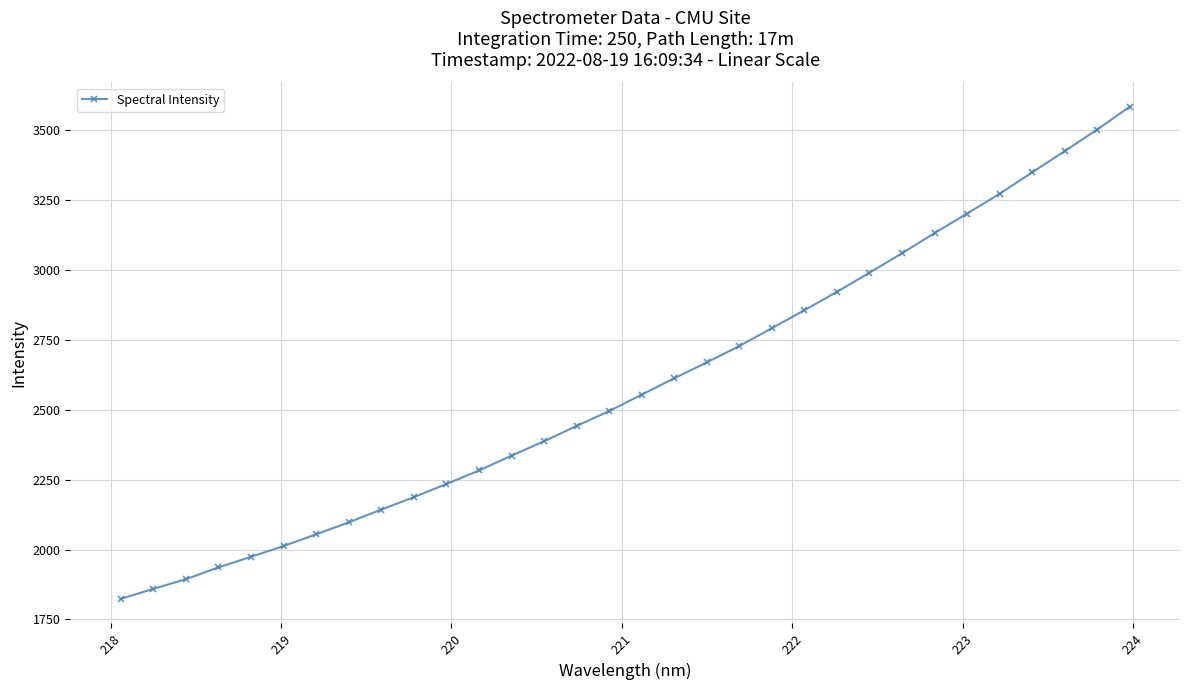

How many lines are shown in the chart?

1